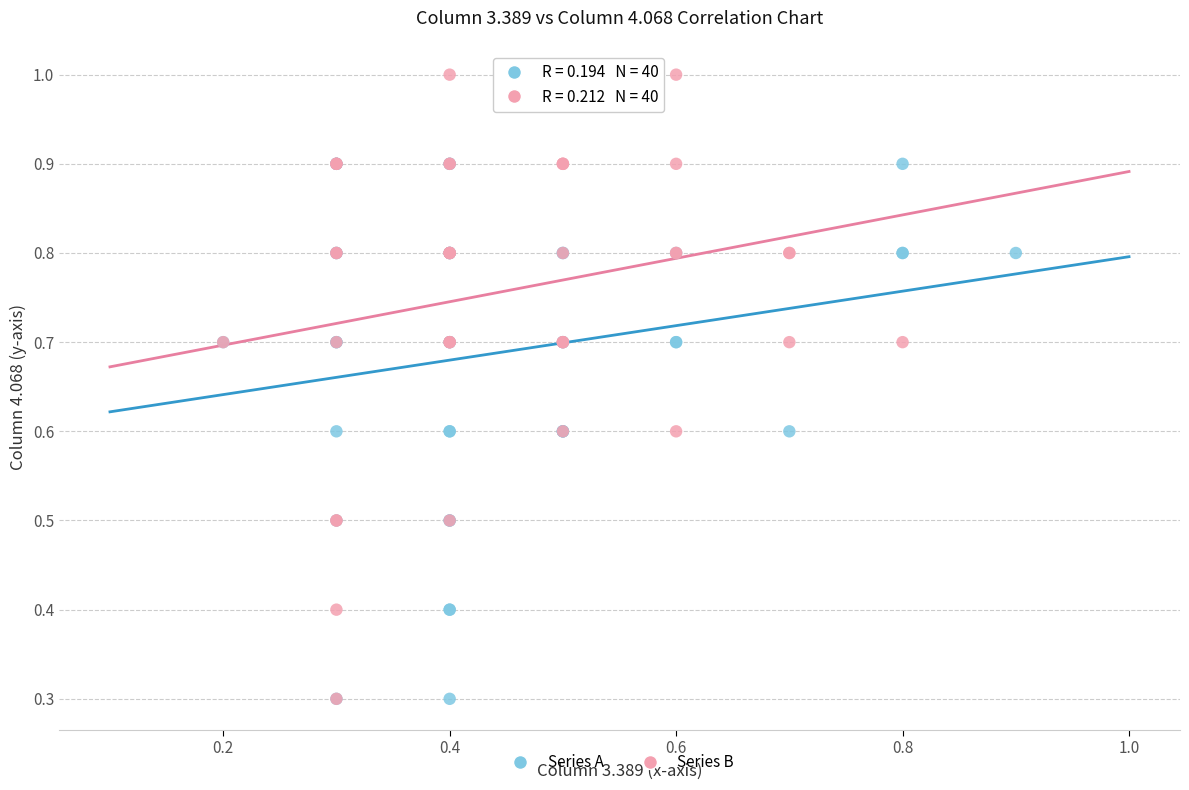

Which series reaches the maximum Y coordinate?

Series B